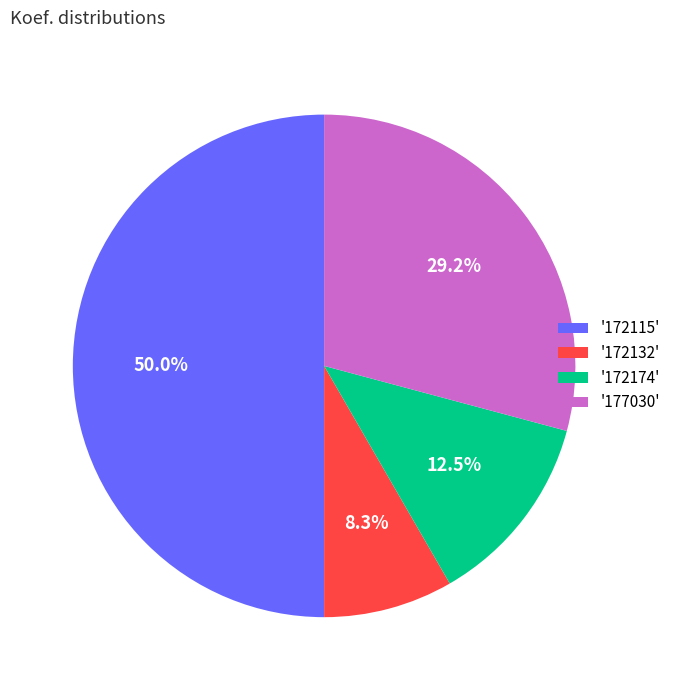

Is '172132' the majority of the pie?

No